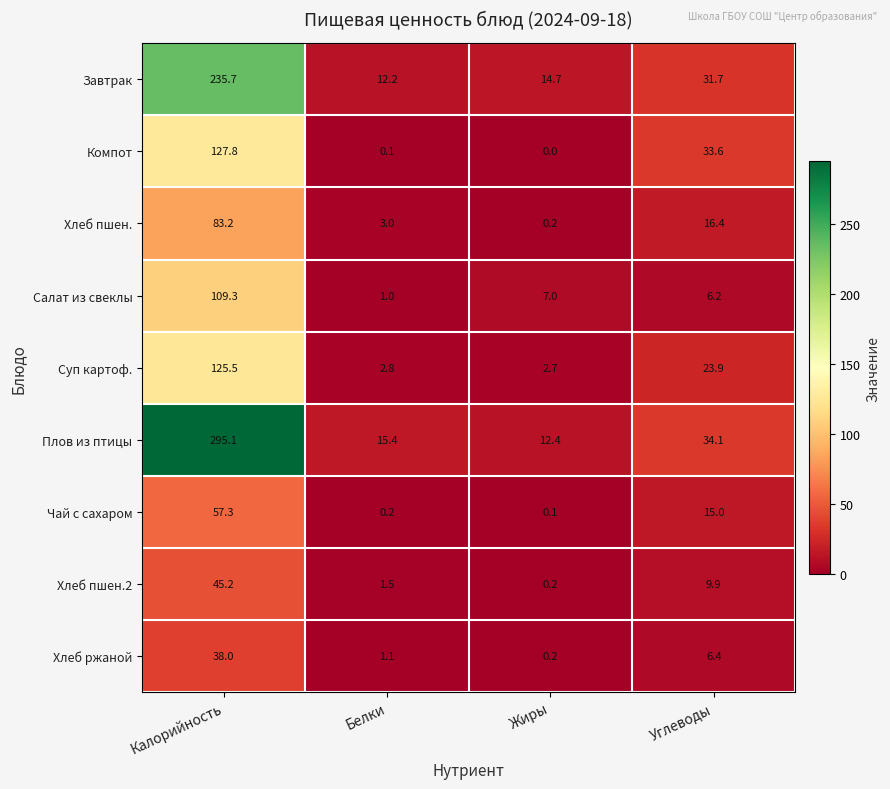

Which series has the widest spread of values?

Плов из птицы